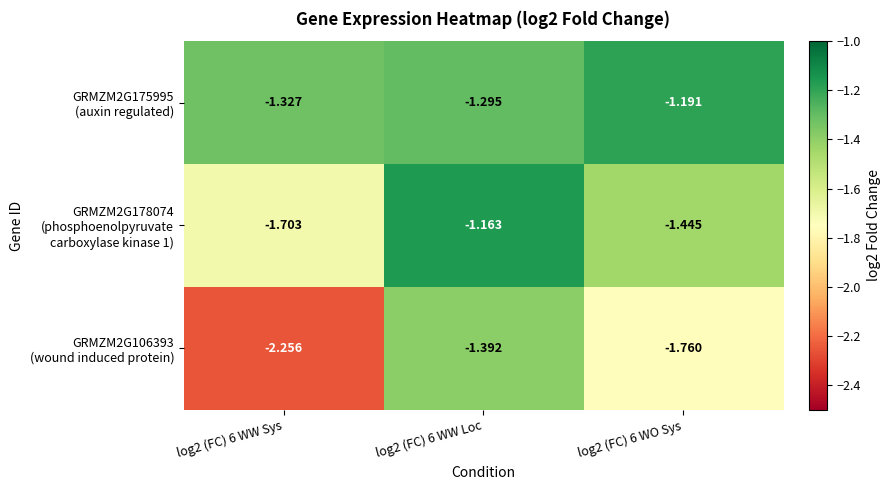

How many data points does each series have?

3